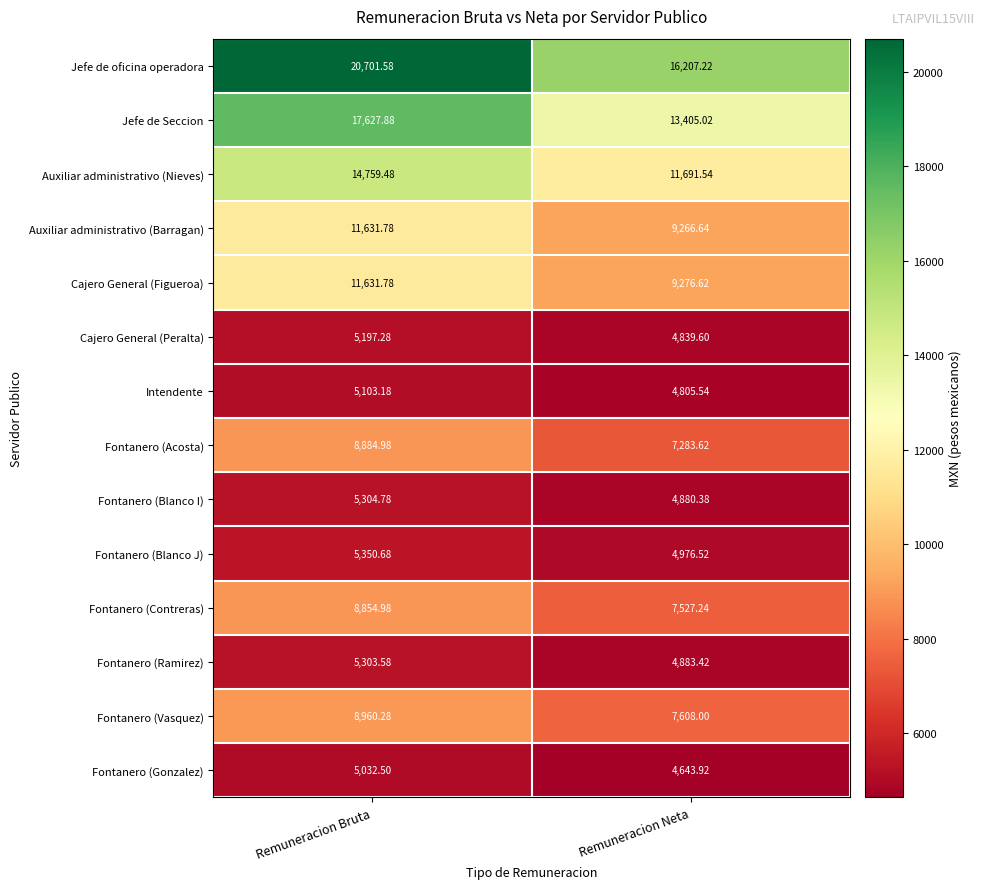

At which label does Fontanero (Vasquez) reach its minimum?

Remuneracion Neta